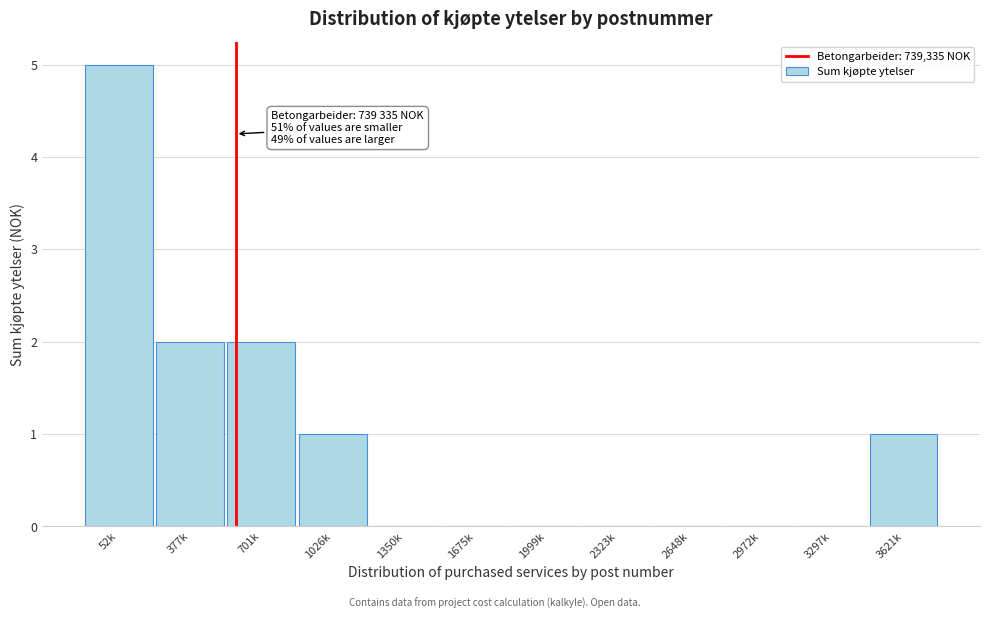

Reading left to right, transcribe all the data shown in this chart.

52k=5	377k=2	701k=2	1026k=1	1350k=0	1675k=0	1999k=0	2323k=0	2648k=0	2972k=0	3297k=0	3621k=1